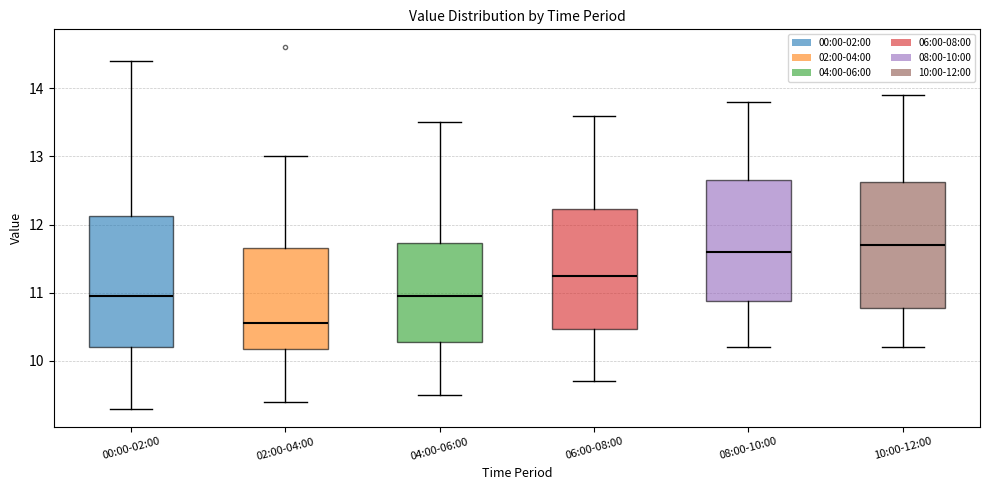

Which box has the lowest median line?

02:00-04:00